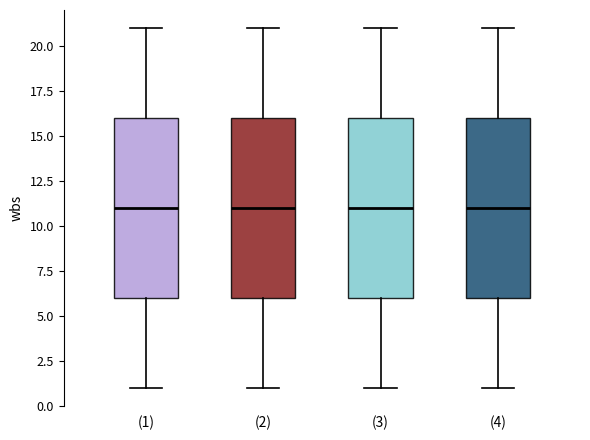

Where is the lower edge of the box for (1) on the y-axis? The values are not printed on the chart, so give them approximately, as read against the axis.

6